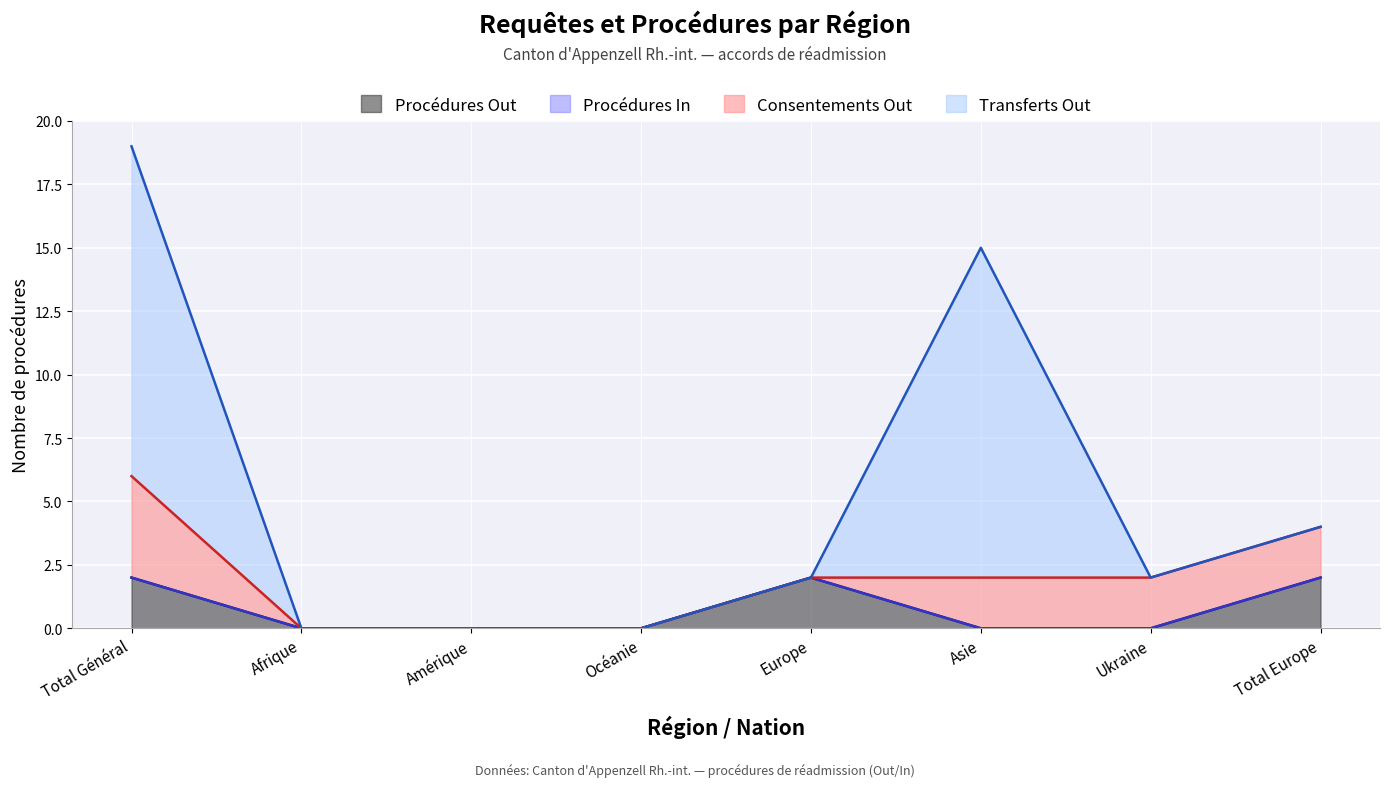

What is the total value across all series at Asie?

15